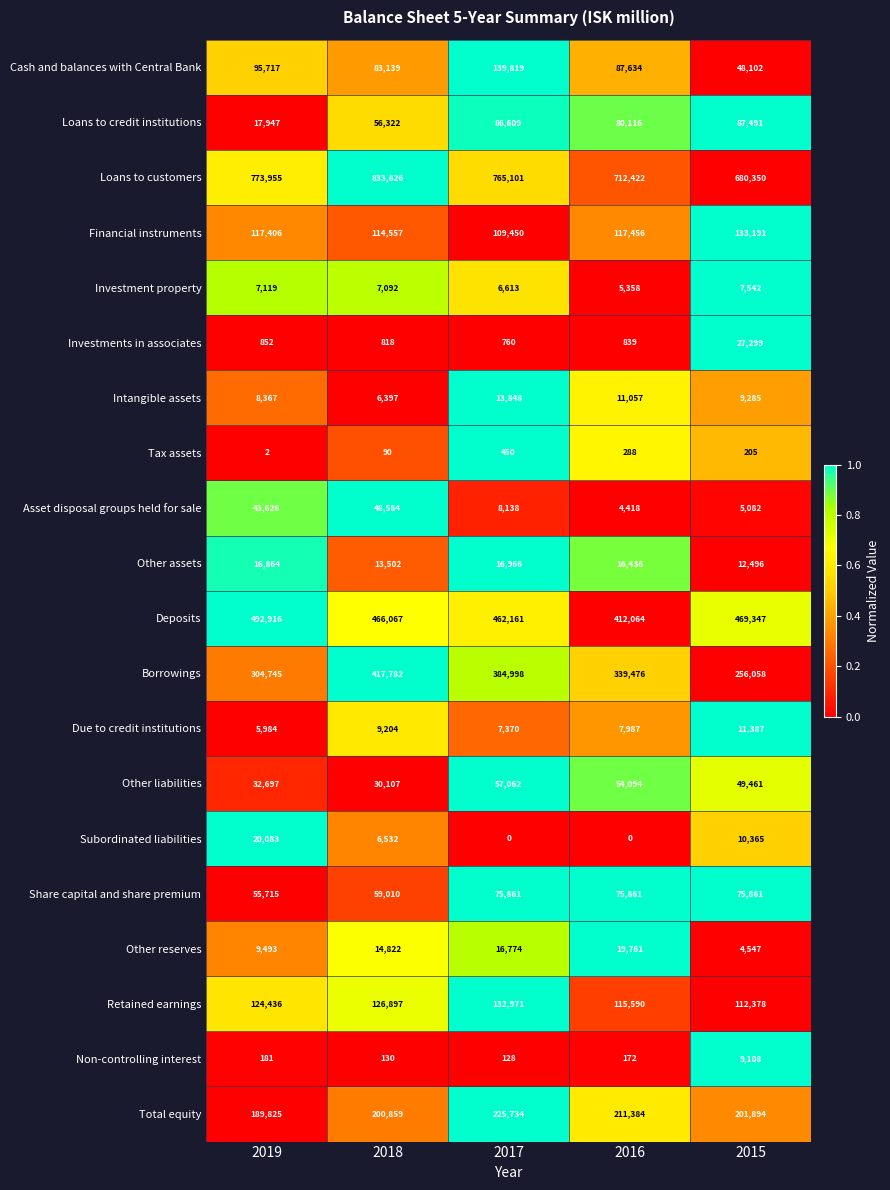

What is the highest value of the Financial instruments series?

133191